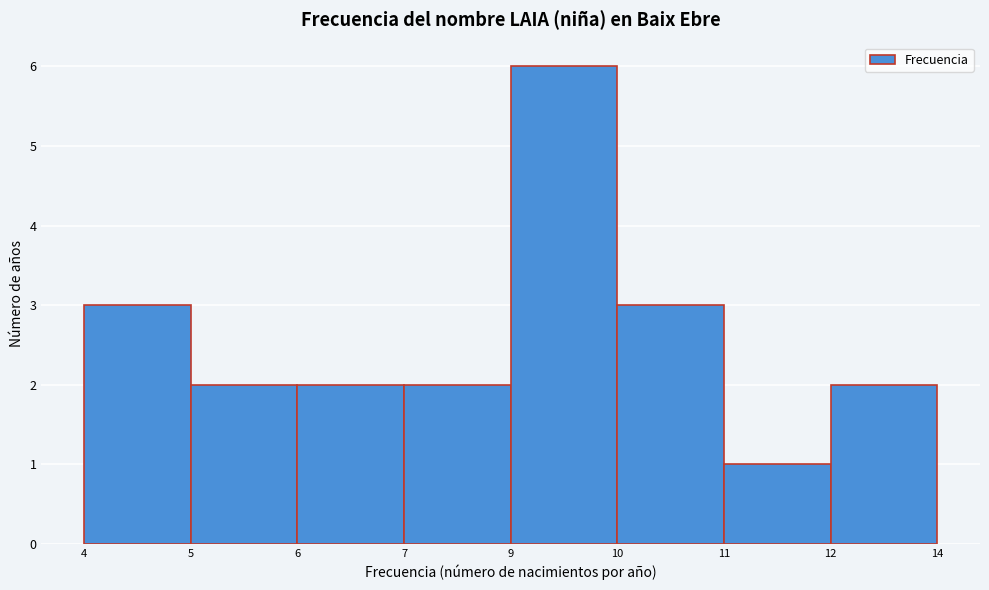

Reading left to right, extract all data points from this chart.

4=3	5=2	6=2	7=2	9=6	10=3	11=1	12=2